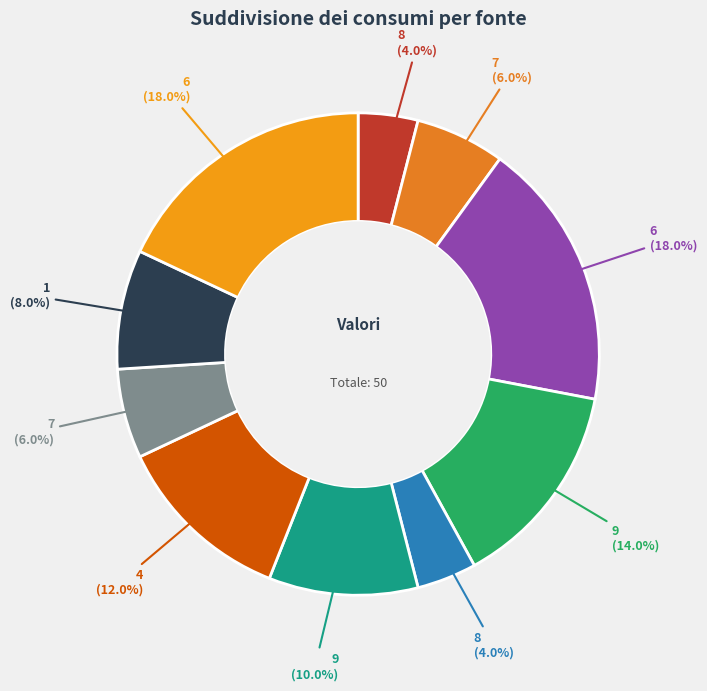

How many segments does this pie chart have?

10